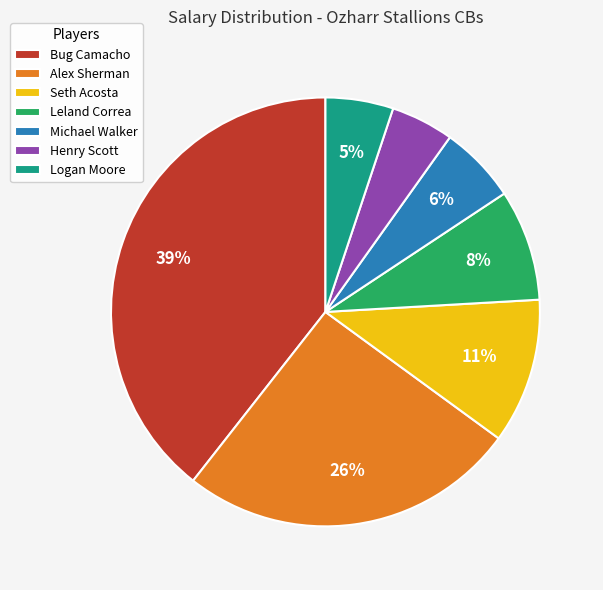

Count the number of slices in the pie.

7